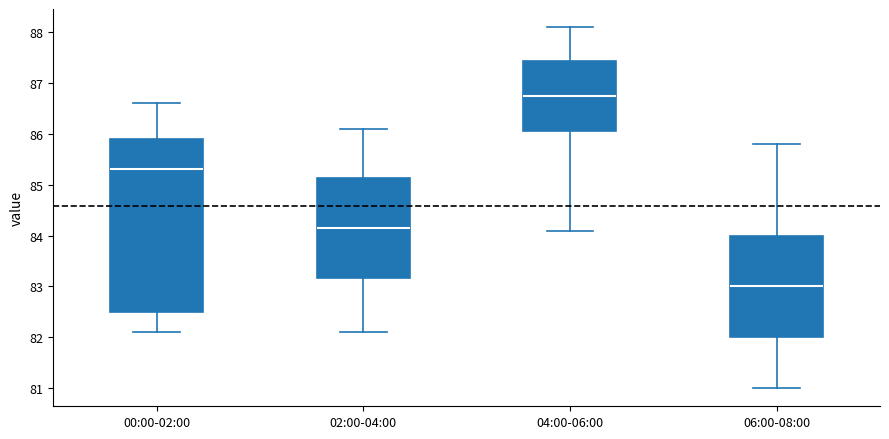

Where is the lower edge of the box for 04:00-06:00 on the y-axis? The values are not printed on the chart, so give them approximately, as read against the axis.

86.1